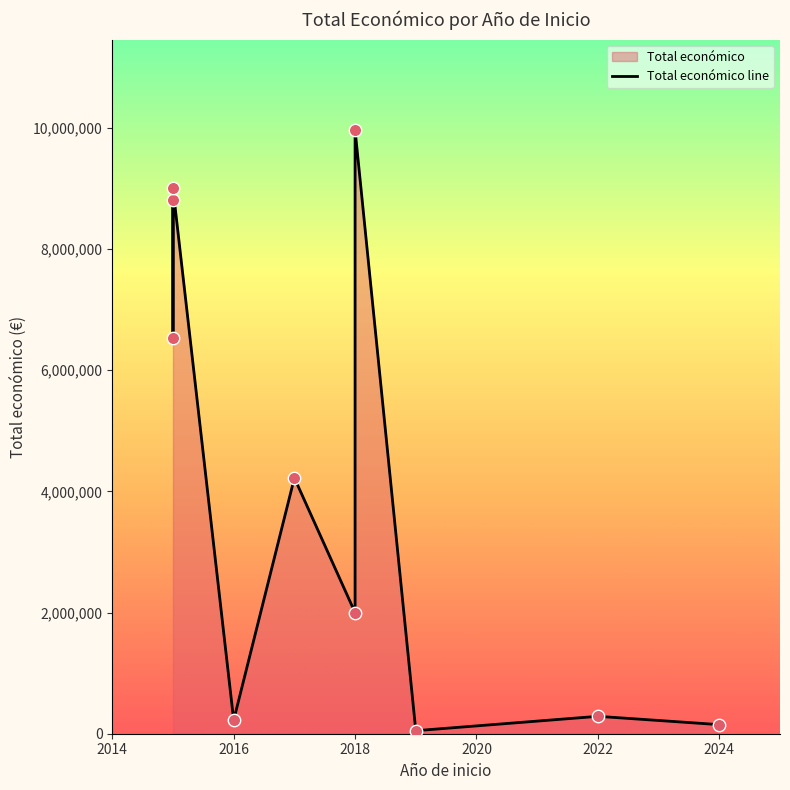

What is the change in value from 2015 to 2024?

-6376038